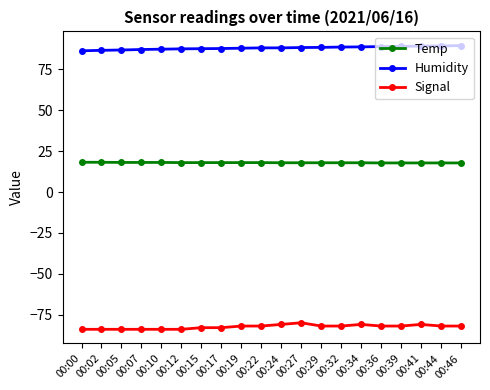

What is the smallest value displayed?

-84.0